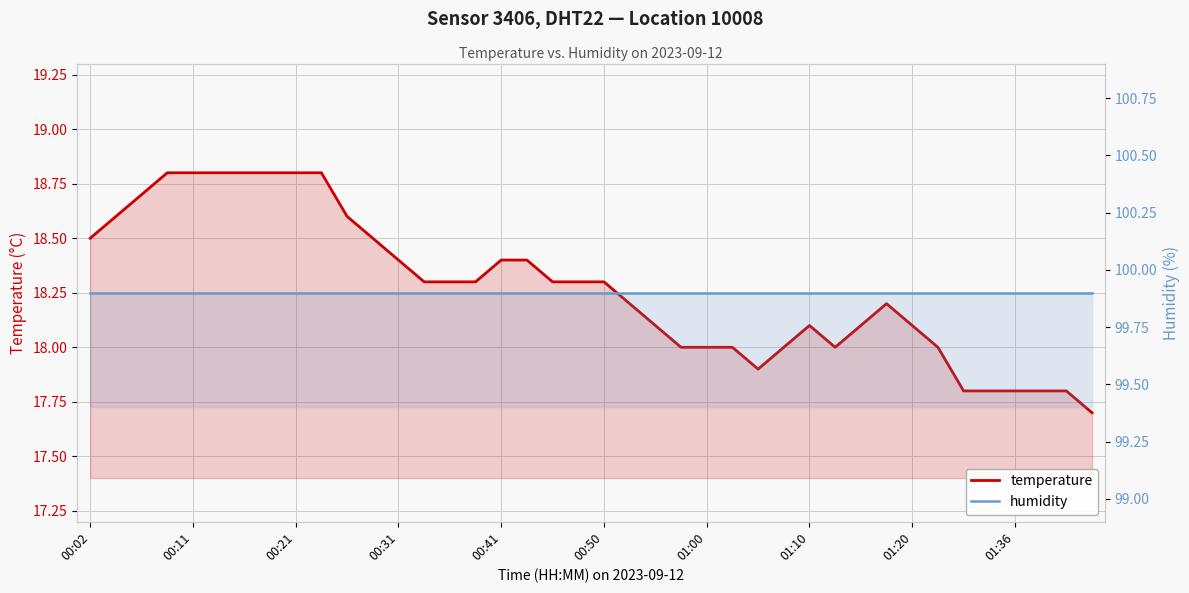

Which series changed the most between 26 and 28?

temperature